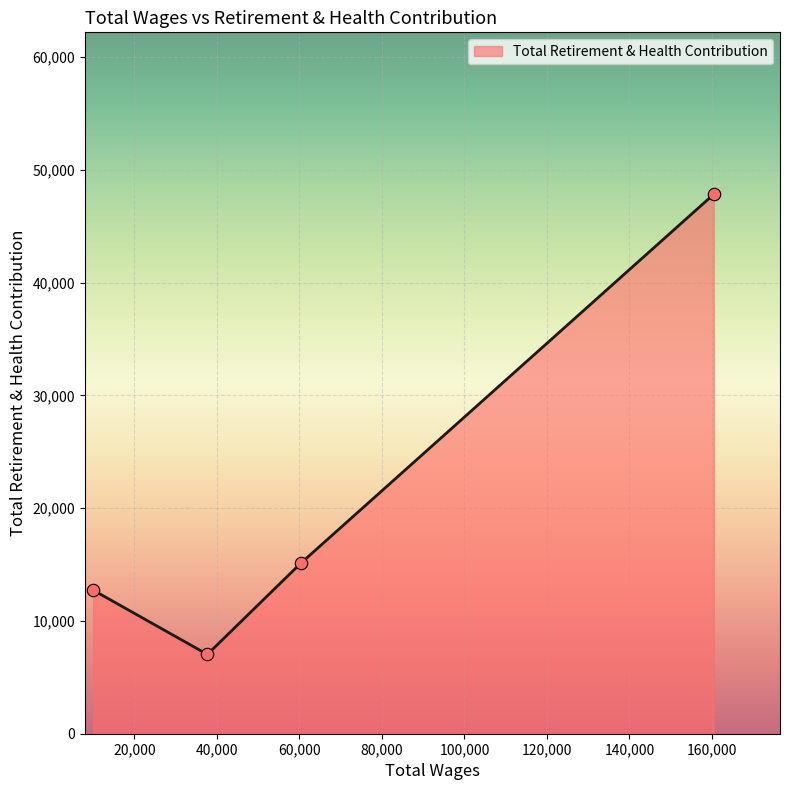

True or false: there are more than 2 points higher than both neighbors.

False